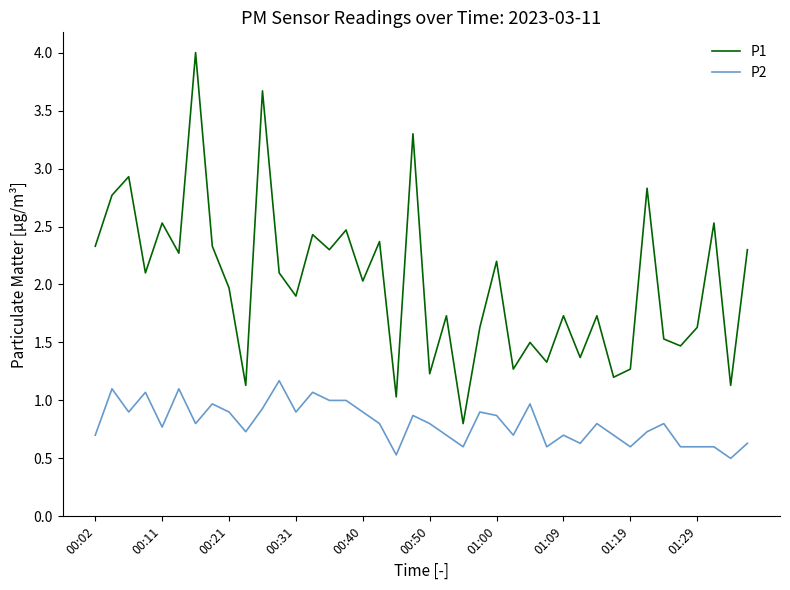

Which series has the widest spread of values?

P1